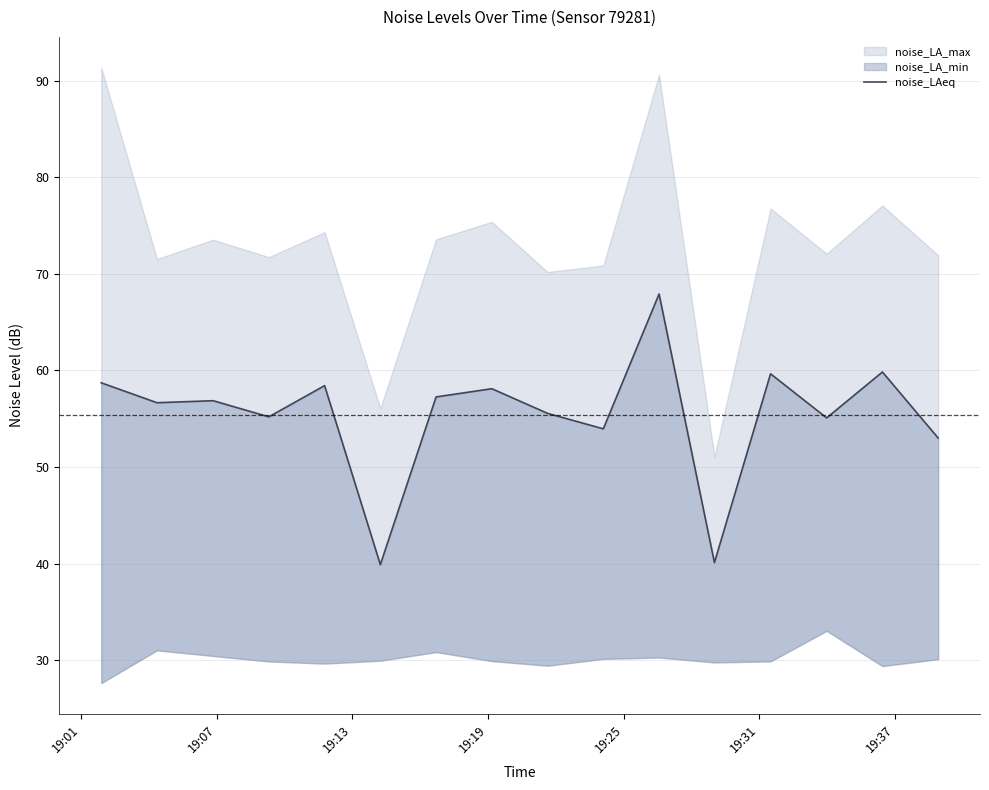

The chart shows a value of 58.7 at 19:01. True or false?

True